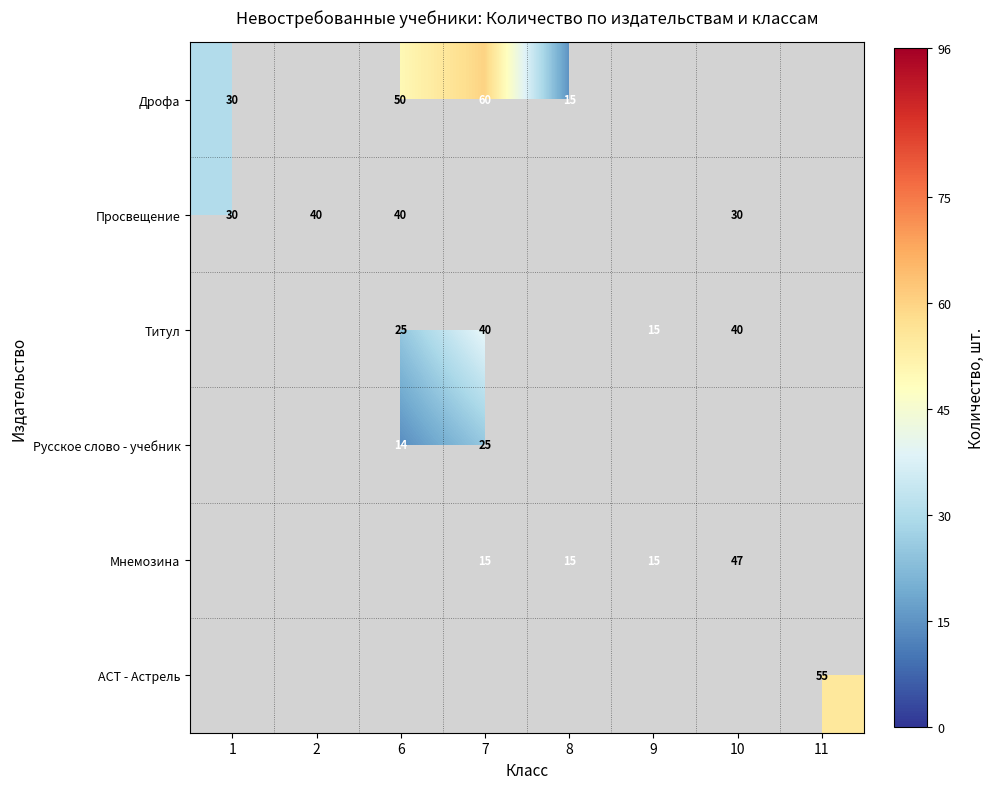

At which category does the chart reach its minimum across all series?

6